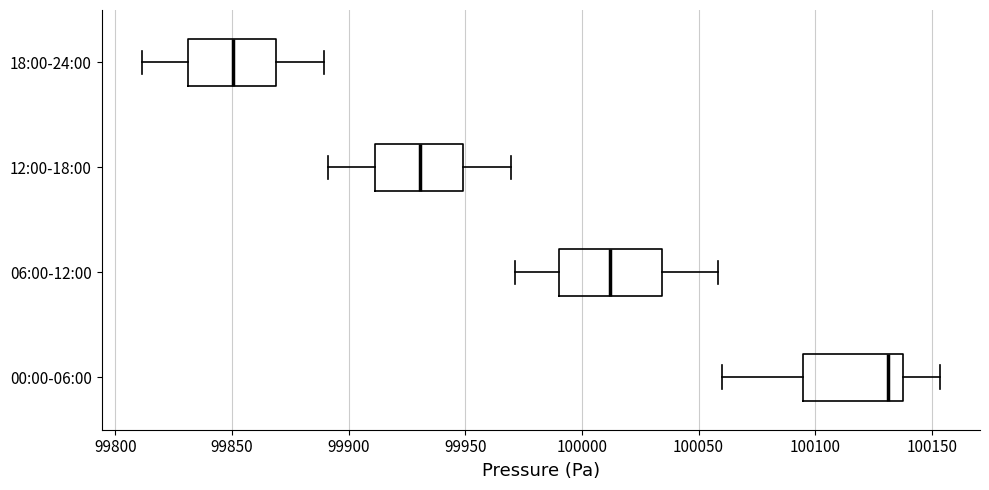

Where does the median line of the box for 18:00-24:00 sit on the x-axis? The values are not printed on the chart, so give them approximately, as read against the axis.

99850